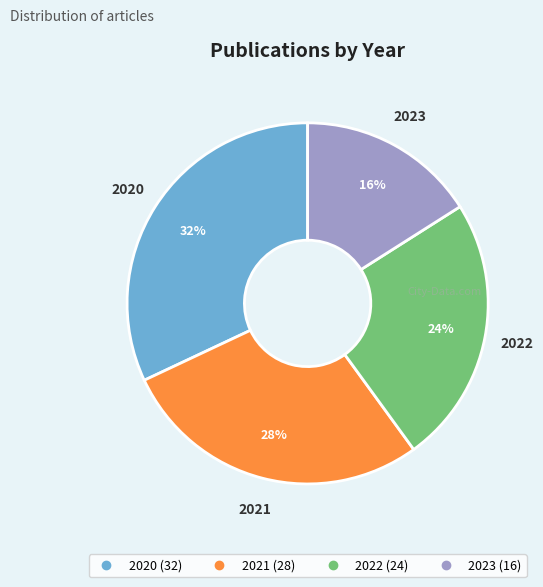

What is the largest slice in the pie chart?

2020